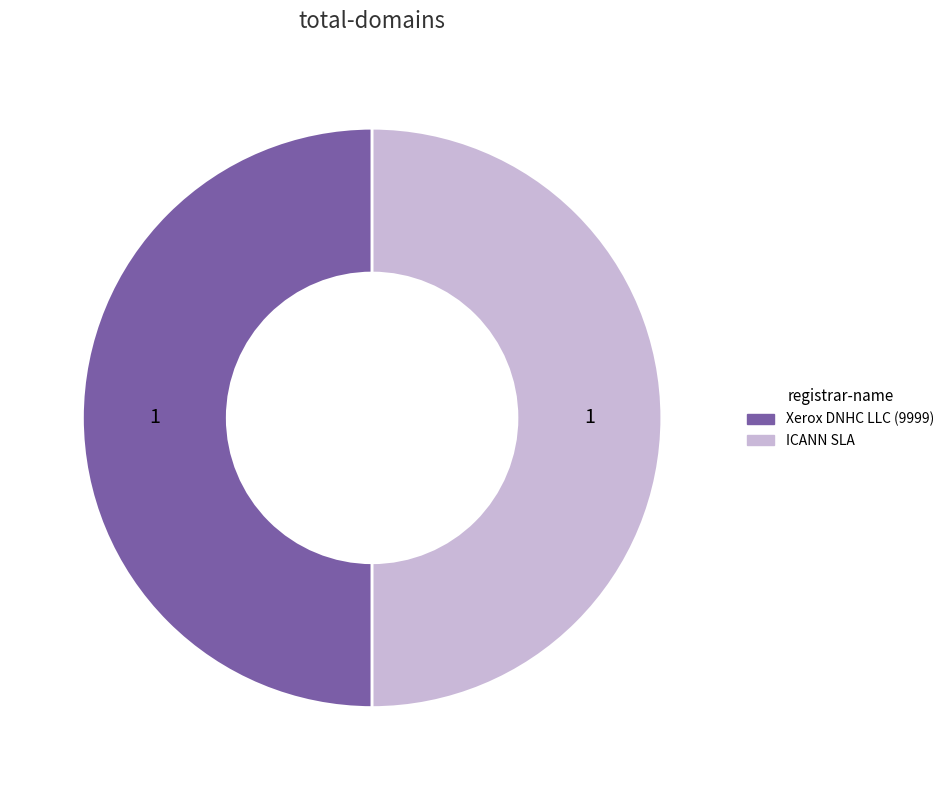

Count the number of slices in the pie.

2